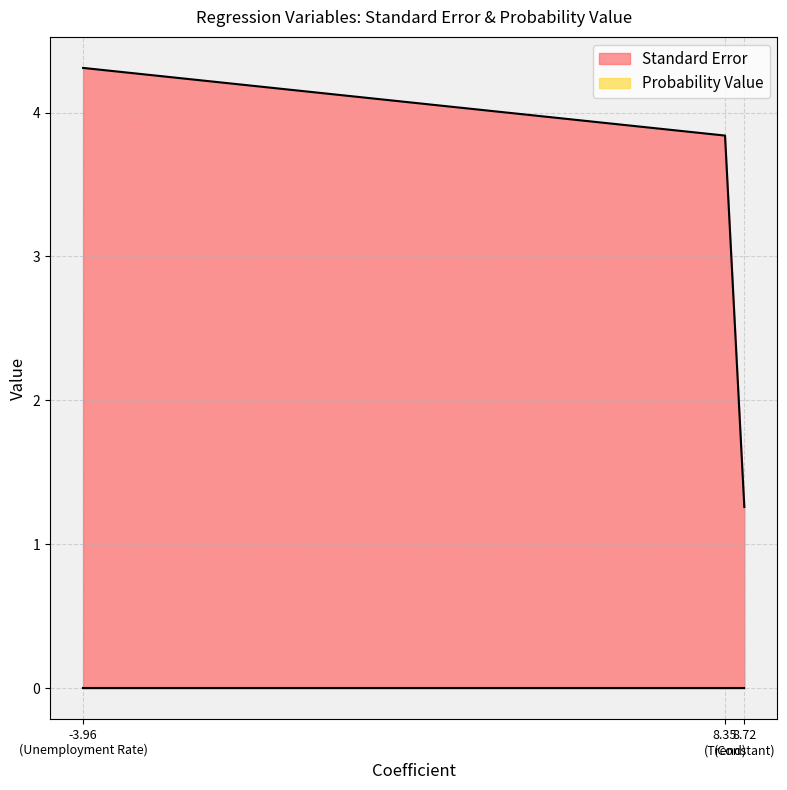

Reading left to right, extract all data points from this chart.

Standard Error: Constant=1.3	Trend=3.8	Unemployment Rate=4.3
Probability Value: Constant=0.0	Trend=0.0	Unemployment Rate=0.0